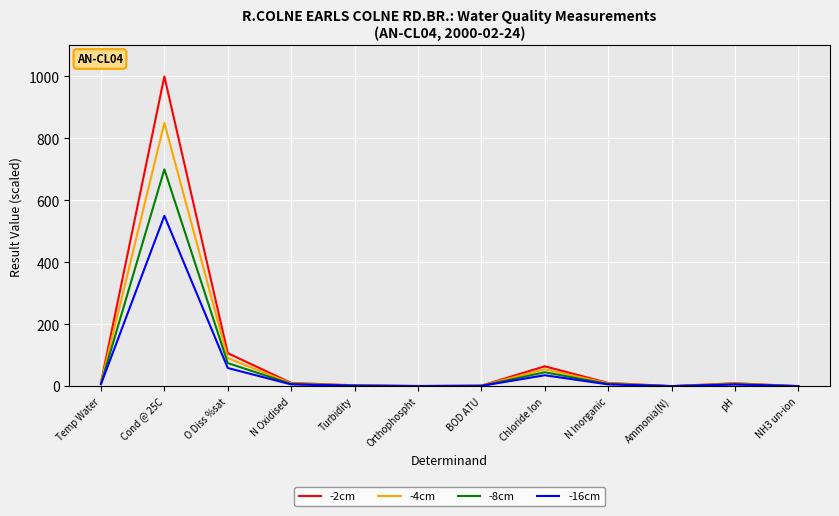

What is the sum of all -16cm values?

669.3